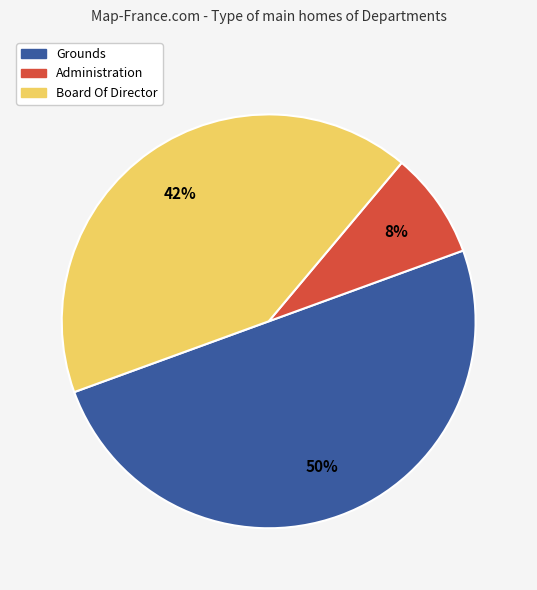

To the nearest percent, what percentage of the pie is Board Of Director?

42%